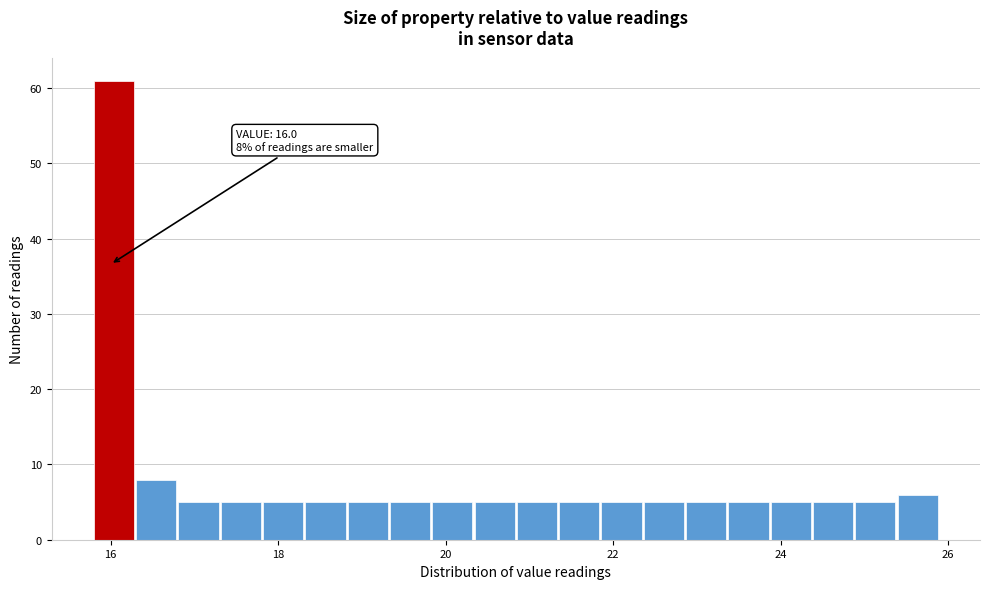

Around what value on the x-axis is the tallest bar? Give the approximate position of its centre, as read against the axis.

16.0